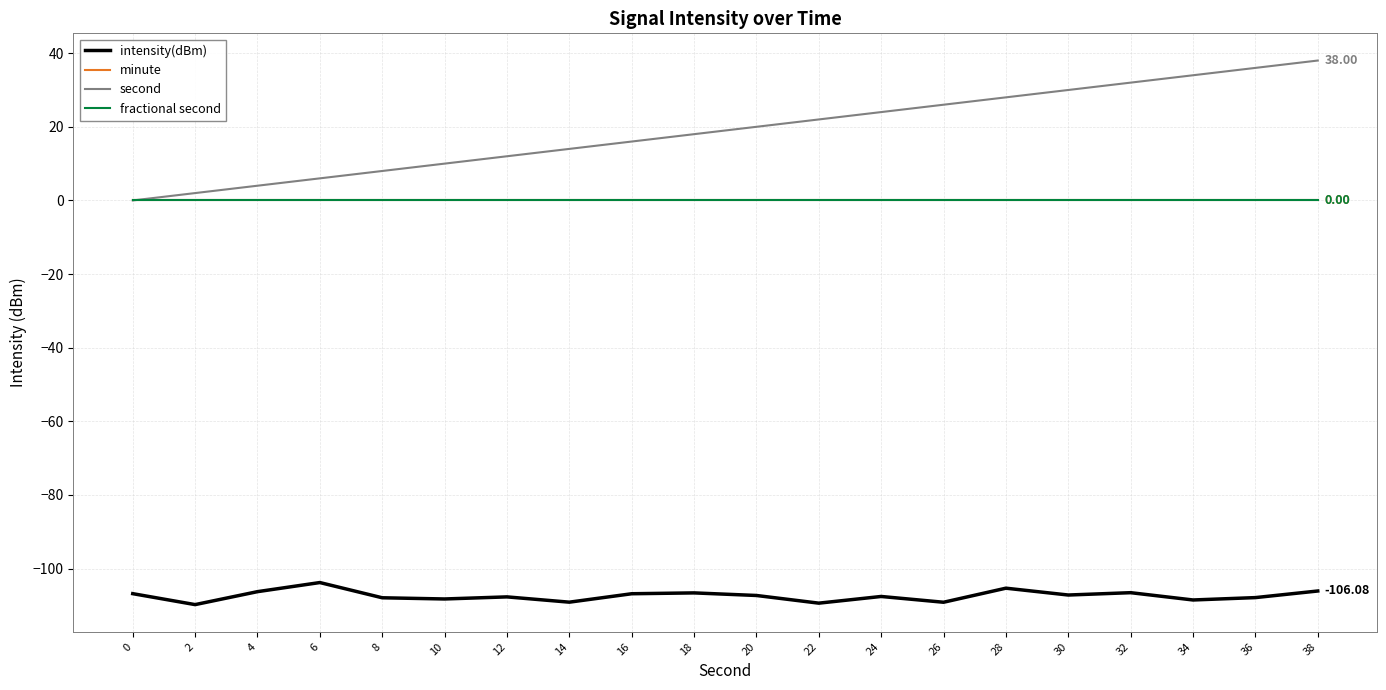

Does the chart have visible grid lines?

Yes